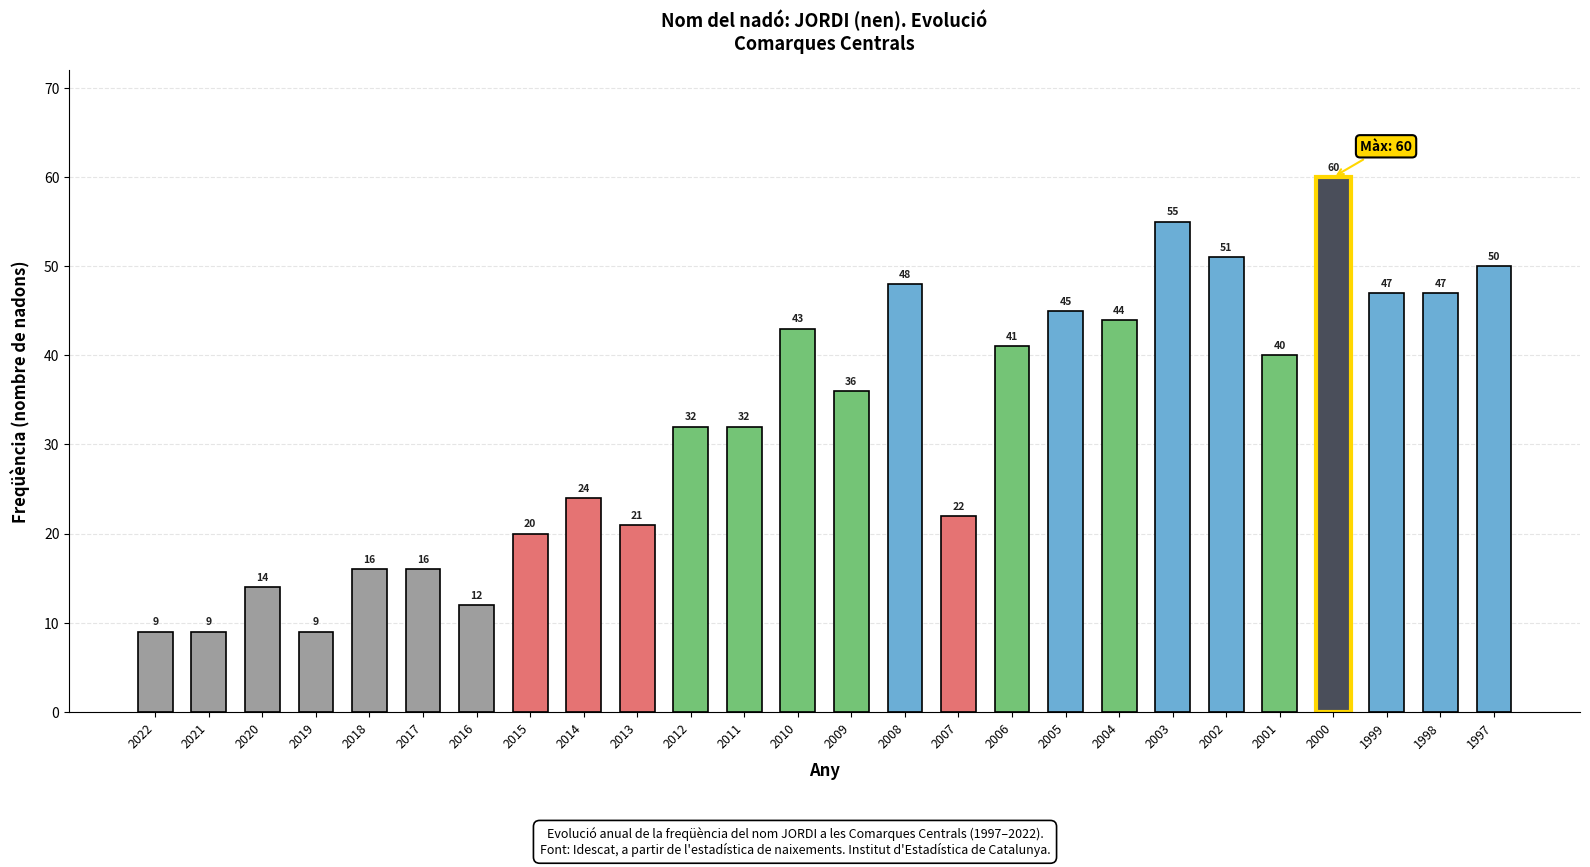

What is the change in value from 2009 to 2002?

+15